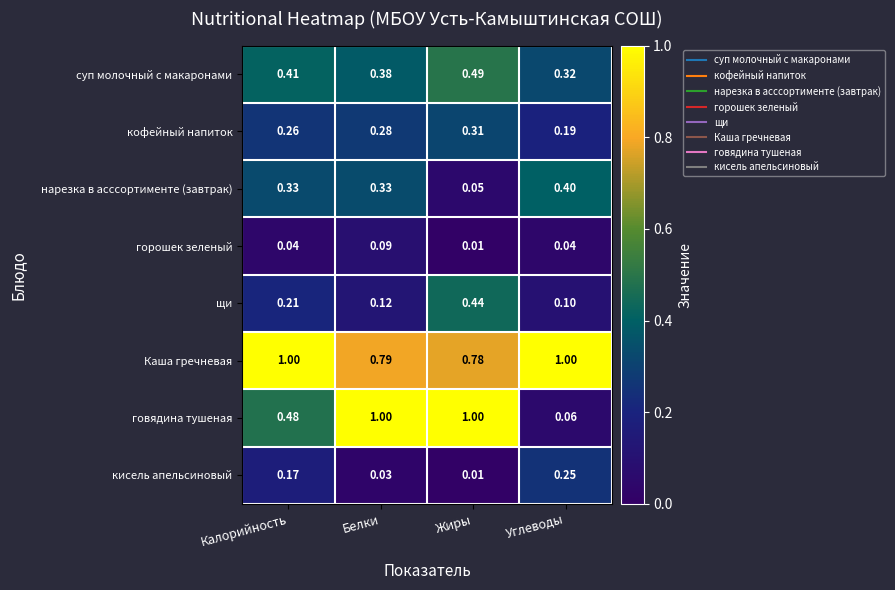

At Углеводы, list the series in order from smallest to largest.

горошек зеленый, говядина тушеная, щи, кофейный напиток, кисель апельсиновый, суп молочный с макаронами, нарезка в асссортименте (завтрак), Каша гречневая